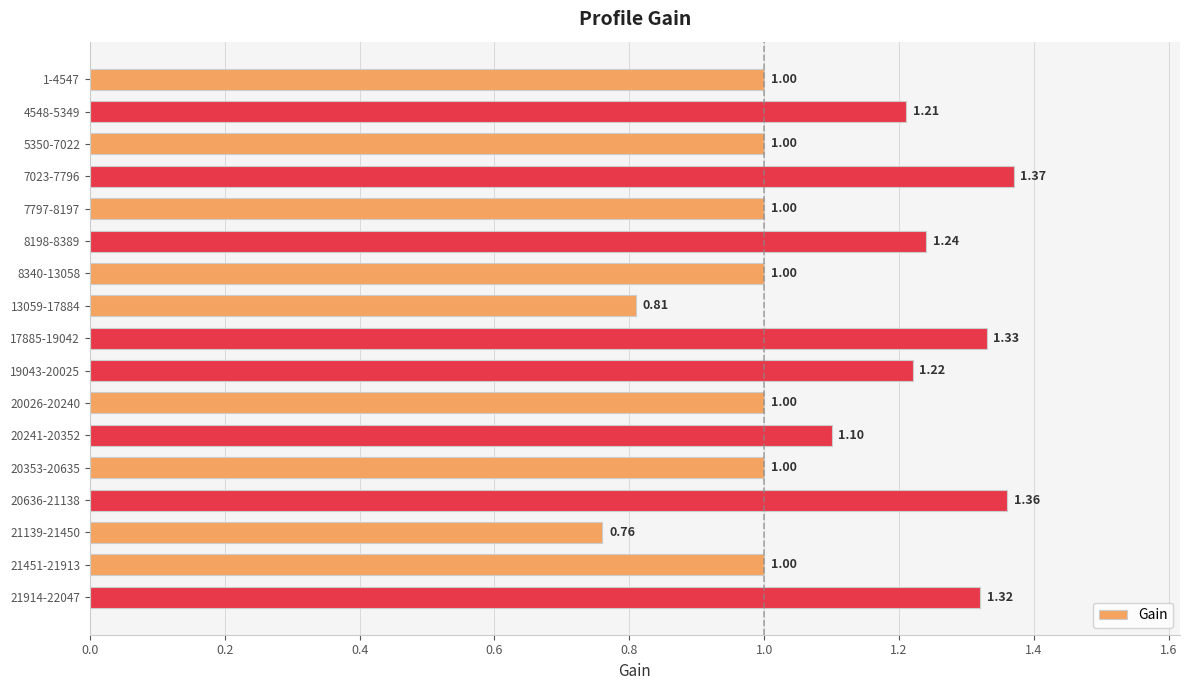

Between 7023-7796 and 21914-22047, which is larger?

7023-7796